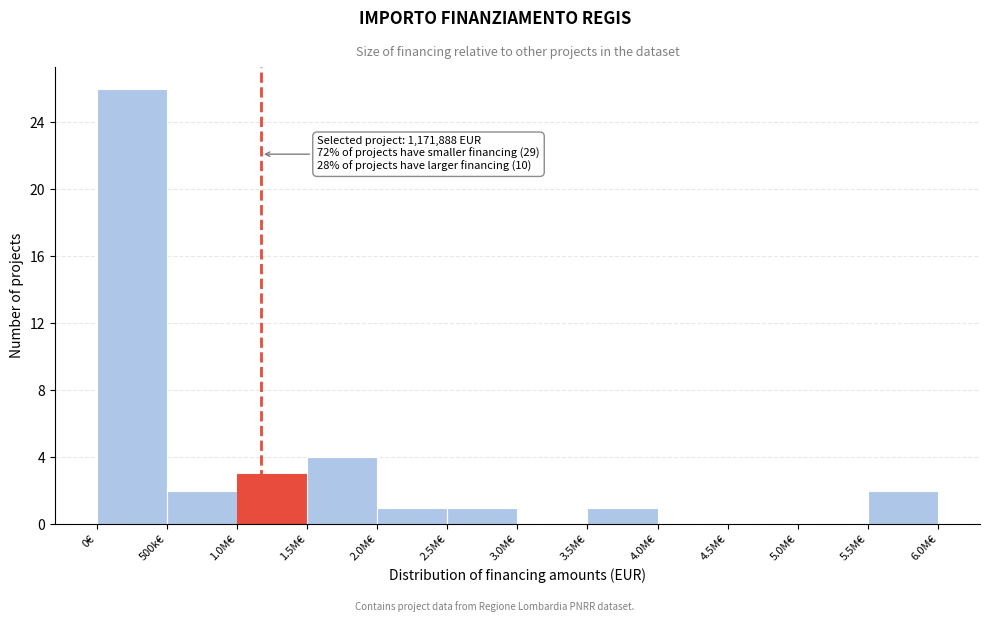

Reading right to left, what are all the values shown in this chart?

5.5M€=2	5.0M€=0	4.5M€=0	4.0M€=0	3.5M€=1	3.0M€=0	2.5M€=1	2.0M€=1	1.5M€=4	1.0M€=3	500k€=2	0€=26